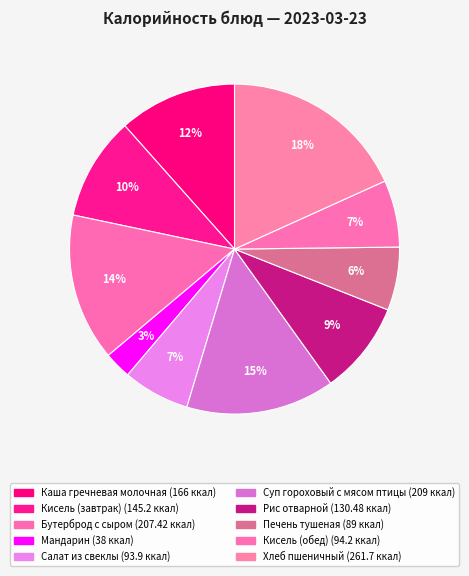

Does any single category account for the majority?

No